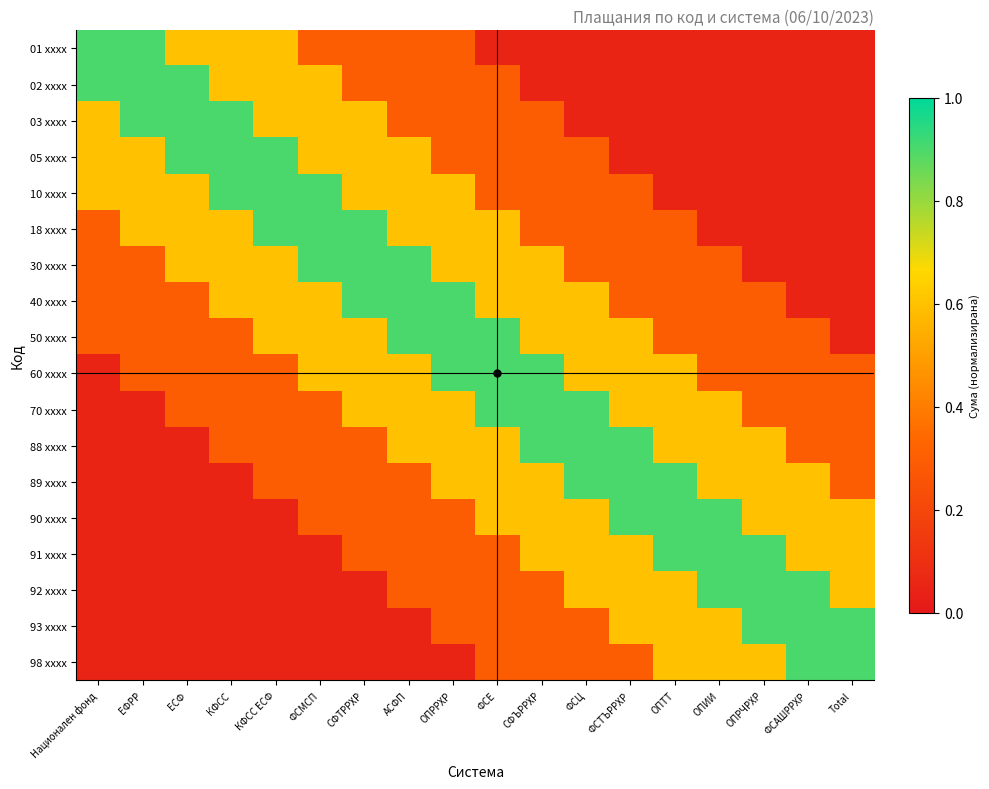

What is the greatest value displayed?

0.9